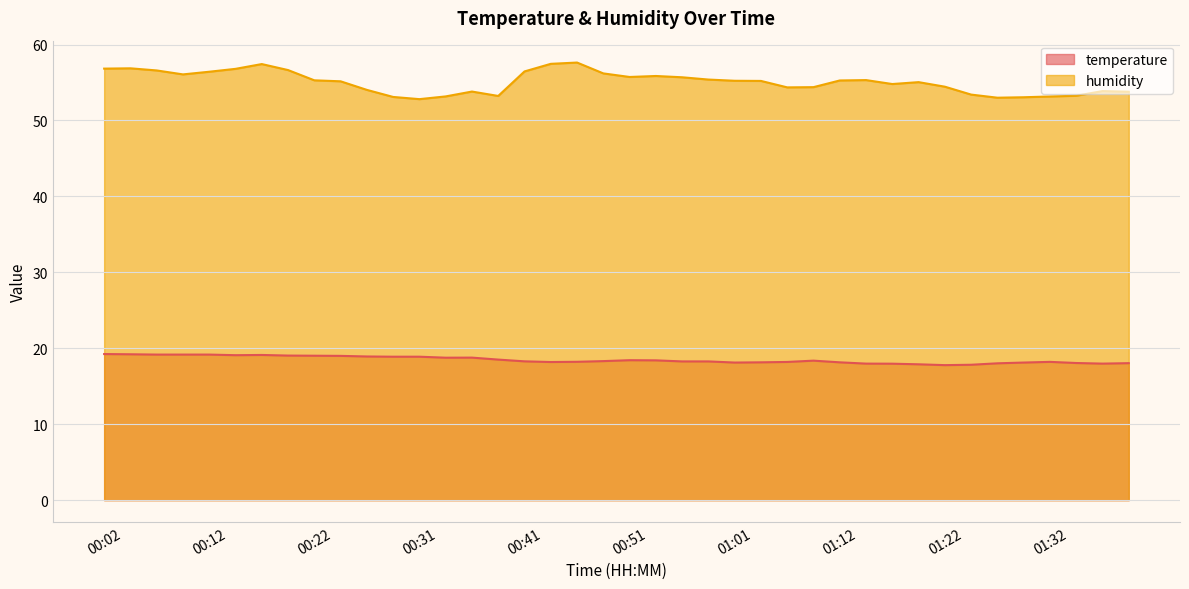

How many interior local peaks does the temperature series have?

5